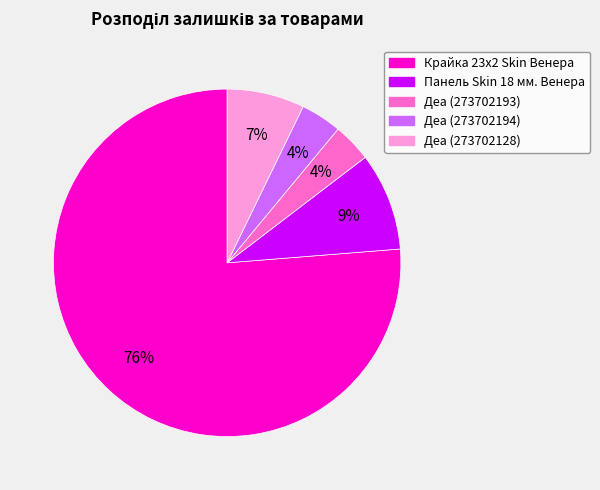

Does any single category account for the majority?

Yes